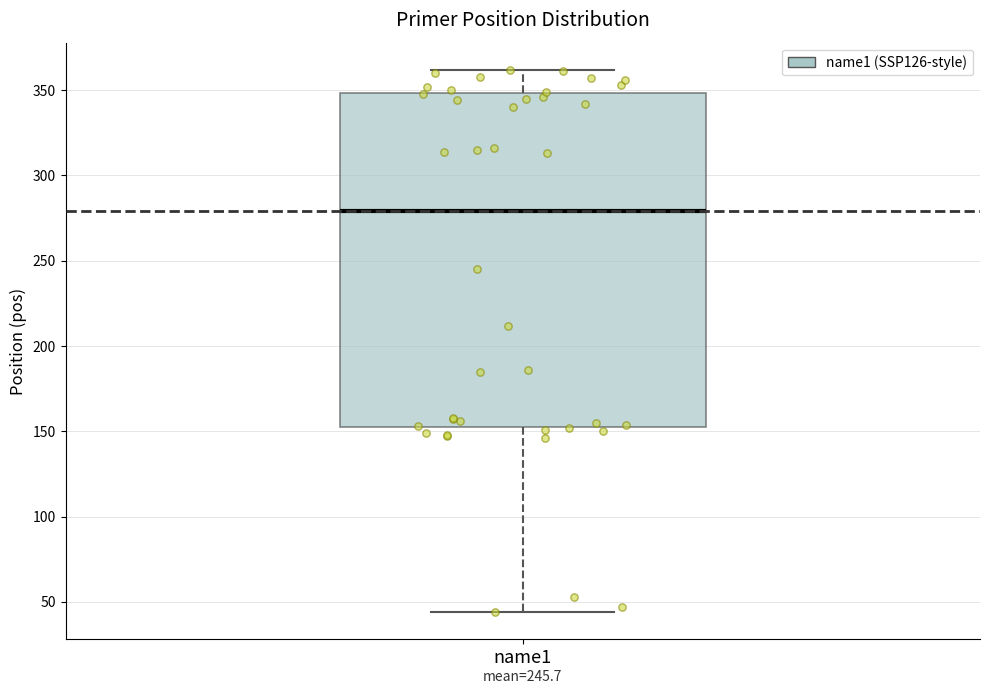

Where is the lower edge of the box for name1 on the y-axis? The values are not printed on the chart, so give them approximately, as read against the axis.

155